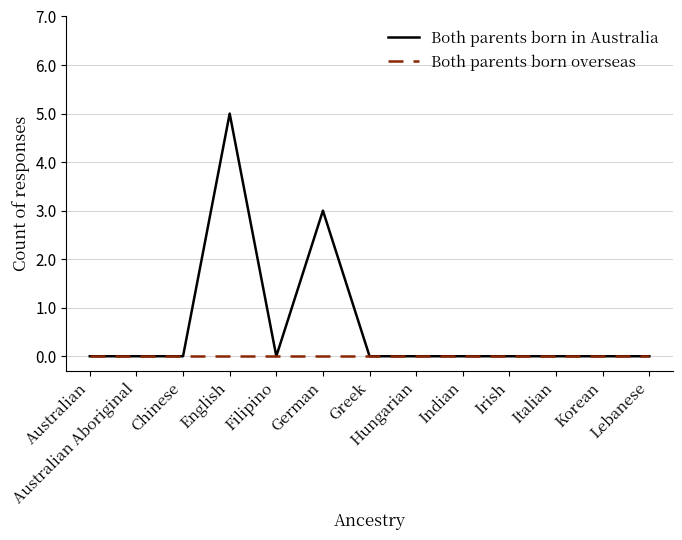

Is this an area chart (filled region under the line)?

No